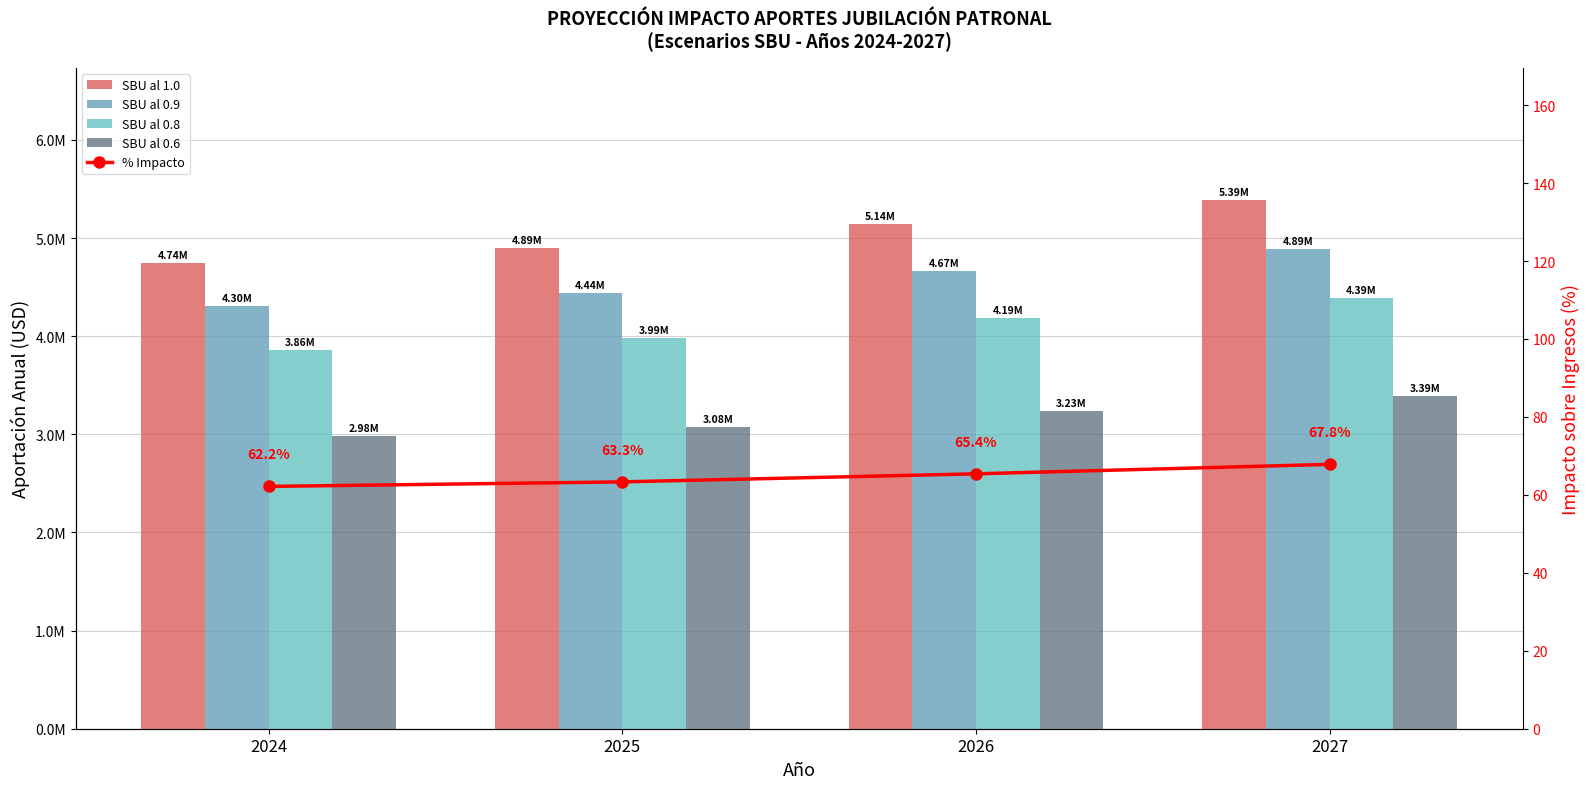

Reading left to right, list all the values displayed in this chart.

SBU al 1.0: 2024=4743900.0	2025=4894795.9	2026=5144645.7	2027=5387603.2
SBU al 0.9: 2024=4303395.0	2025=4440279.1	2026=4666928.6	2027=4887325.7
SBU al 0.8: 2024=3862890.0	2025=3985762.4	2026=4189211.5	2027=4387048.3
SBU al 0.6: 2024=2981880.0	2025=3076728.8	2026=3233777.3	2027=3386493.4
% Impacto: 2024=62.2	2025=63.3	2026=65.4	2027=67.8